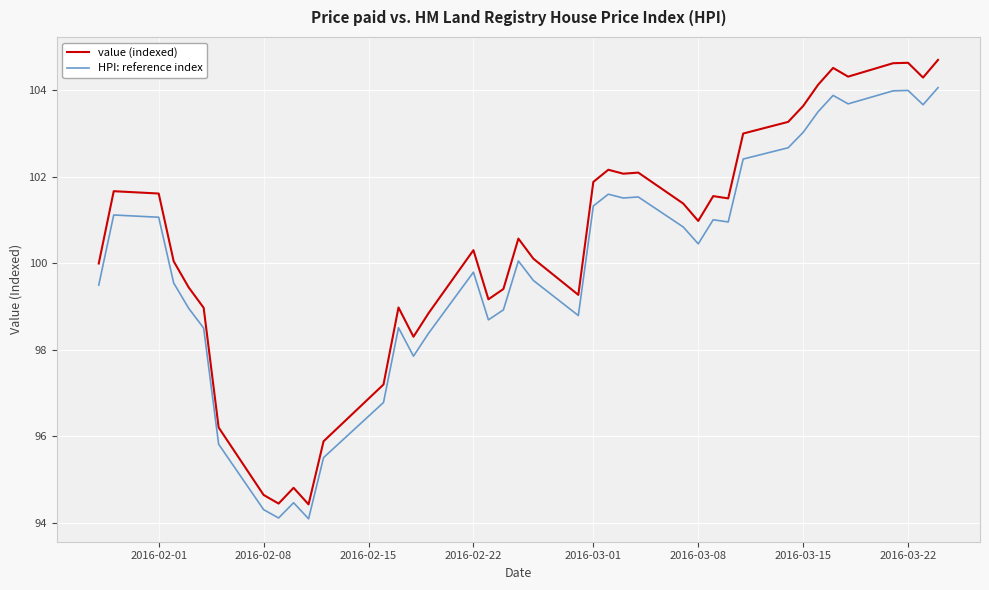

How many categories are shown in the chart?

40